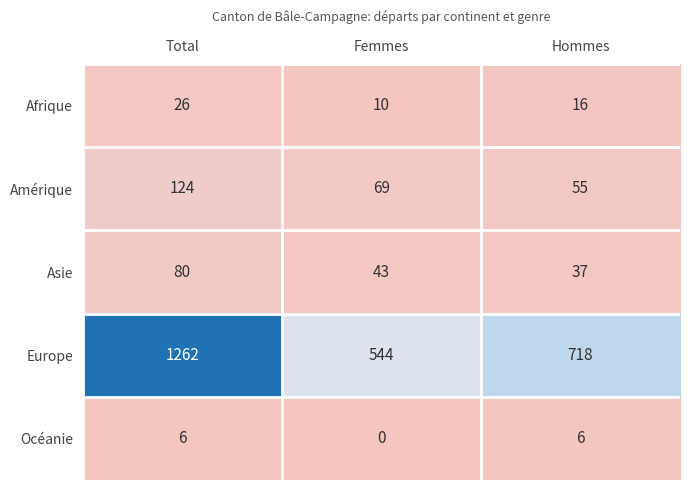

Is it true that Océanie equals 10 at Hommes?

False